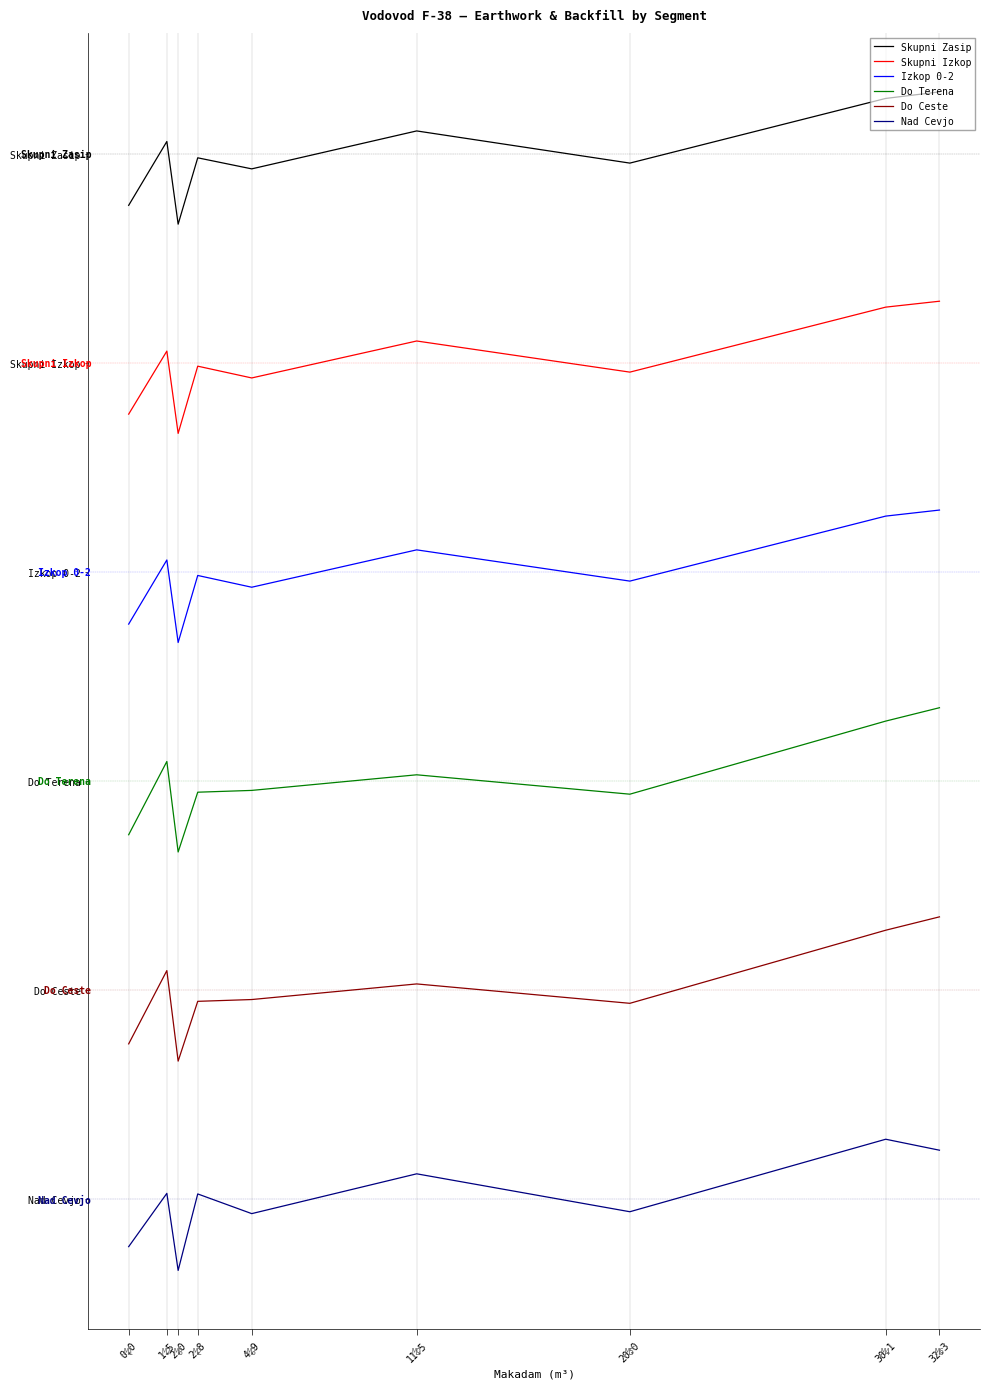

True or false: Izkop 0-2 and Do Ceste intersect in this chart.

False